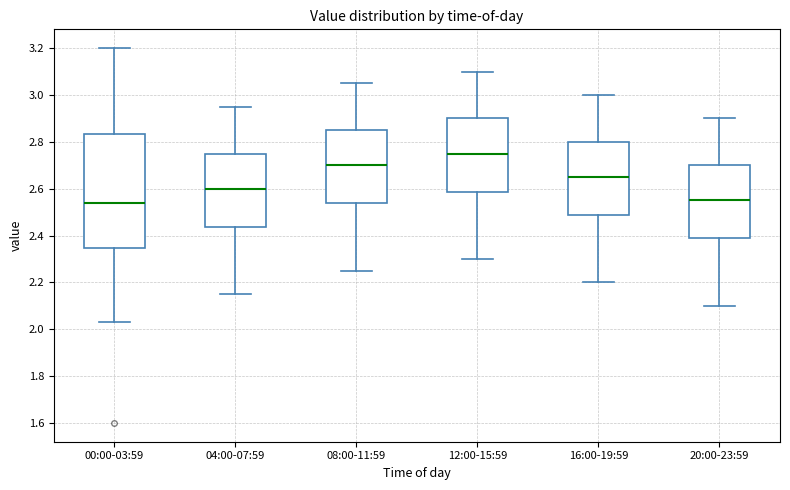

Reading left to right, read every box against the y-axis: the position of its median line, the range the box covers, and the ends of its whiskers. The values are not printed on the chart, so give them approximately, as read against the axis.

00:00-03:59: median 2.54, box 2.34 to 2.84, whiskers 2.04 to 3.20
04:00-07:59: median 2.60, box 2.44 to 2.76, whiskers 2.16 to 2.96
08:00-11:59: median 2.70, box 2.54 to 2.86, whiskers 2.26 to 3.06
12:00-15:59: median 2.76, box 2.58 to 2.90, whiskers 2.30 to 3.10
16:00-19:59: median 2.66, box 2.48 to 2.80, whiskers 2.20 to 3.00
20:00-23:59: median 2.56, box 2.38 to 2.70, whiskers 2.10 to 2.90